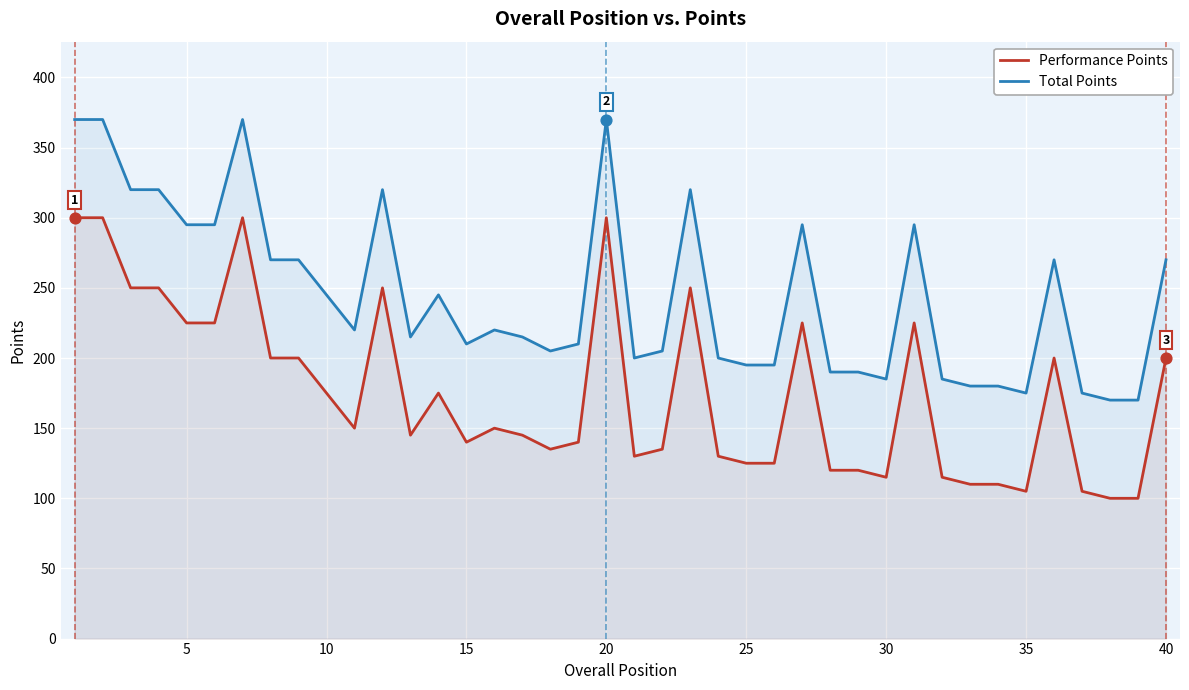

What are all the series names shown in the legend?

Performance Points, Total Points